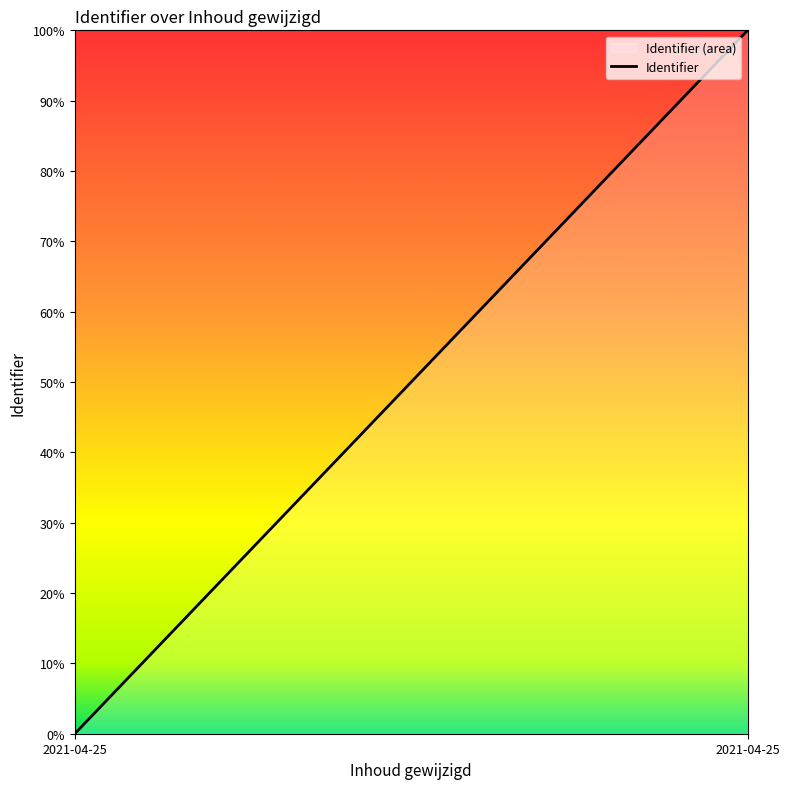

Reading left to right, list all the values displayed in this chart.

0	100